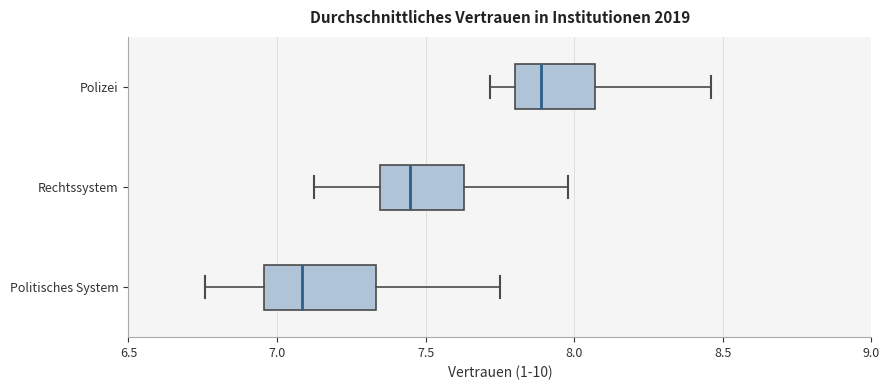

Where does the median line of the box for Polizei sit on the x-axis? The values are not printed on the chart, so give them approximately, as read against the axis.

7.90